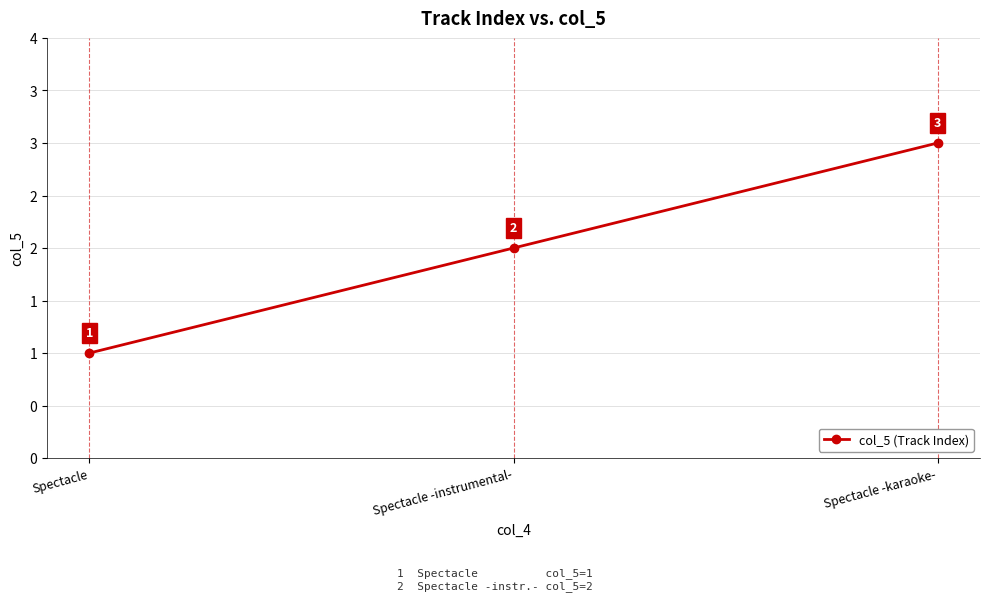

What is the smallest value displayed?

1